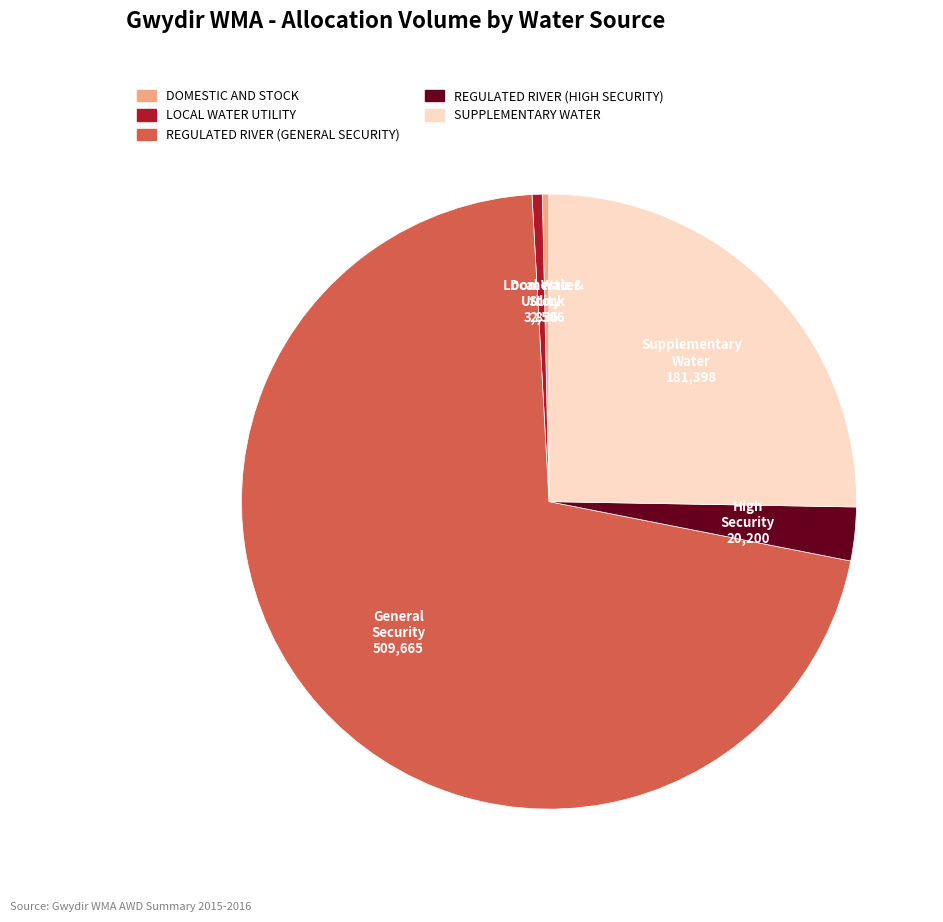

How many segments does this pie chart have?

5